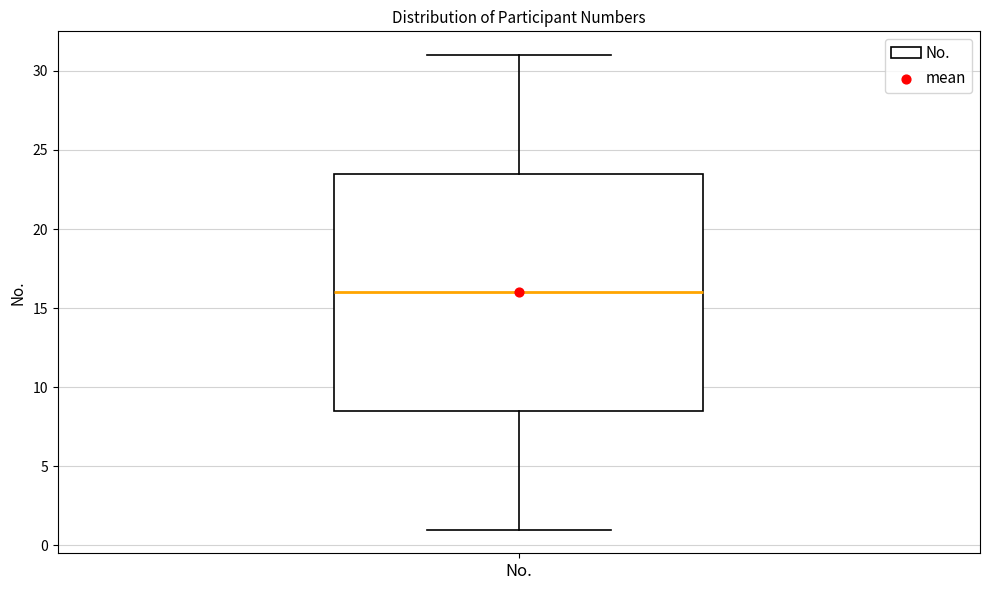

Transcribe this box plot: give where the median line is, the range the box spans, and where the two whiskers end, as read against the y-axis. The values are not printed on the chart, so give them approximately, as read against the axis.

median 16.0, box 8.5 to 23.5, whiskers 1.0 to 31.0